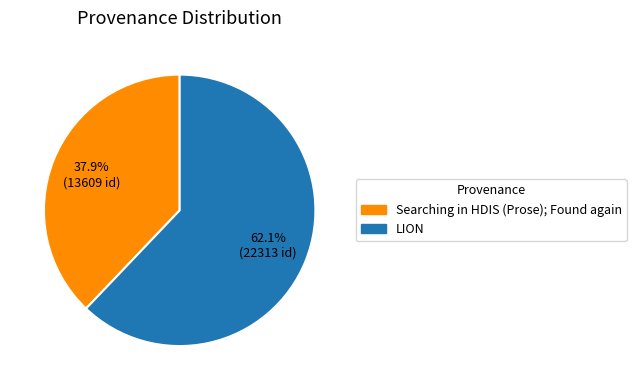

Does any single category account for the majority?

Yes